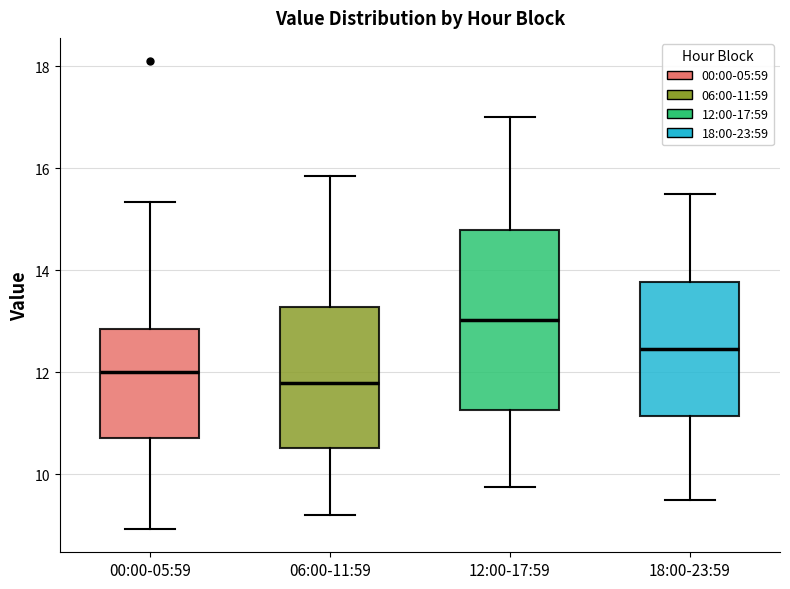

Which box is the tallest, from its lower edge to its upper edge?

12:00-17:59